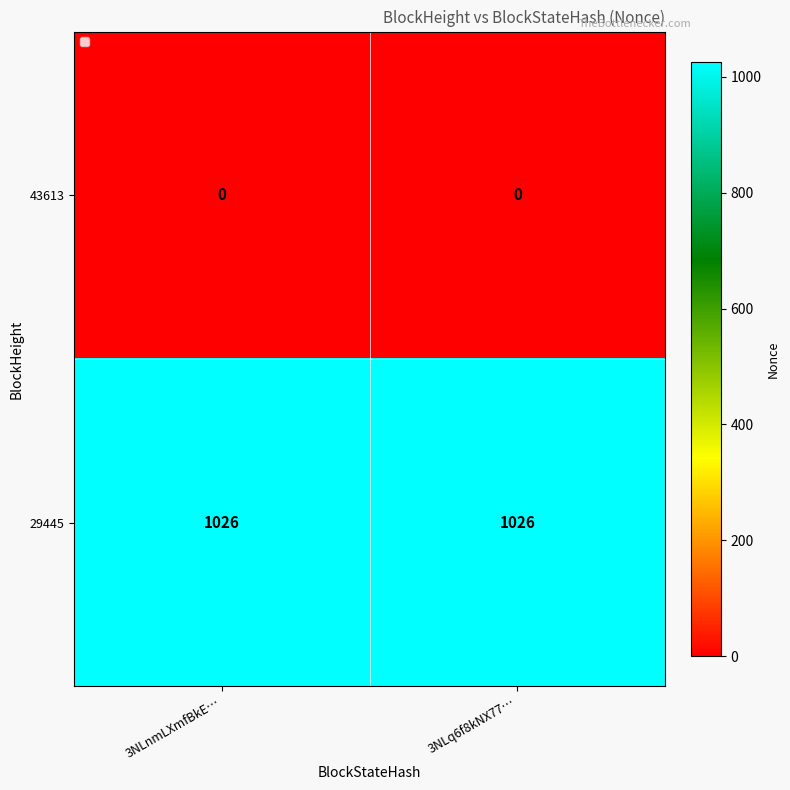

Reading right to left, what are all the values shown in this chart?

43613: 3NLq6f8kNX77…=0	3NLnmLXmfBkE…=0
29445: 3NLq6f8kNX77…=1026	3NLnmLXmfBkE…=1026